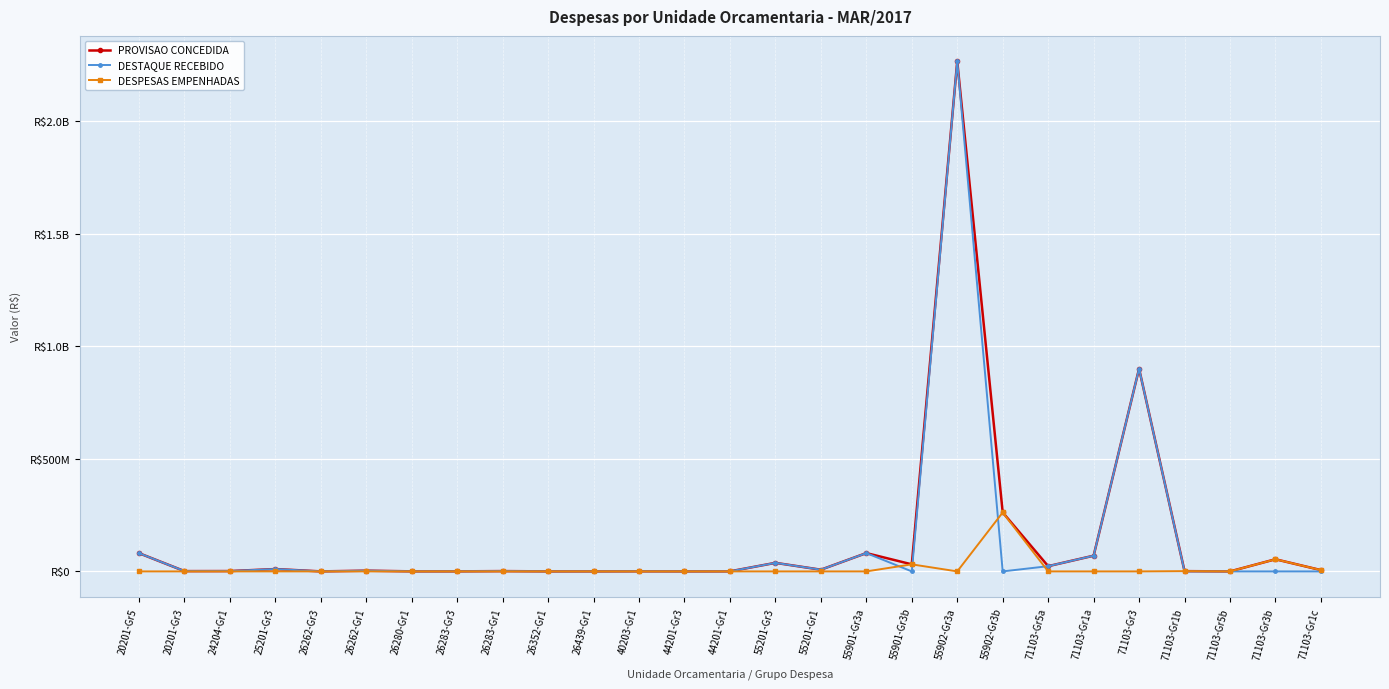

What is the label of the 2nd point from the right?

71103-Gr3b